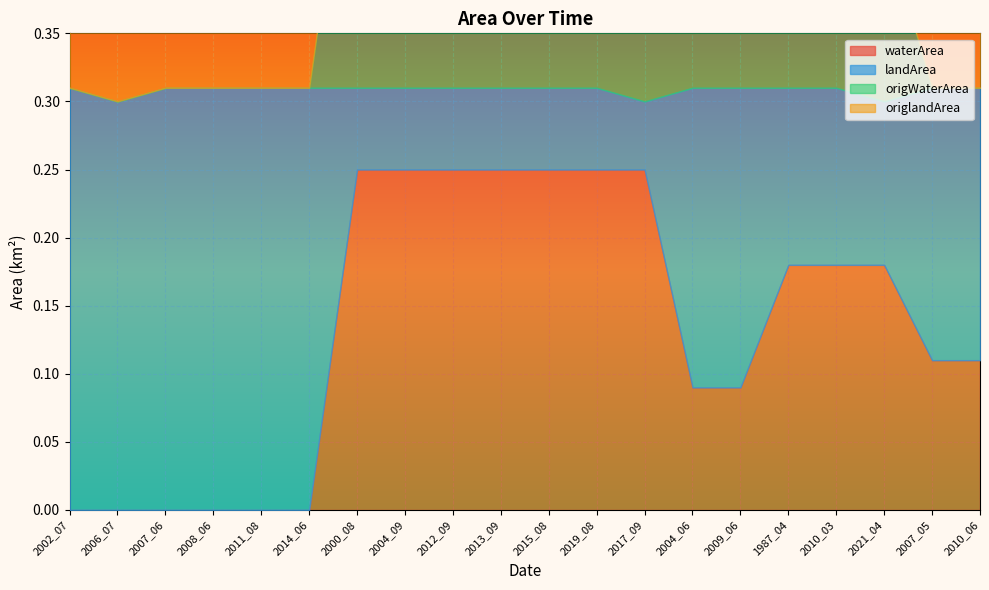

What is the spread (max minus min) of values at 2012_09?

0.2